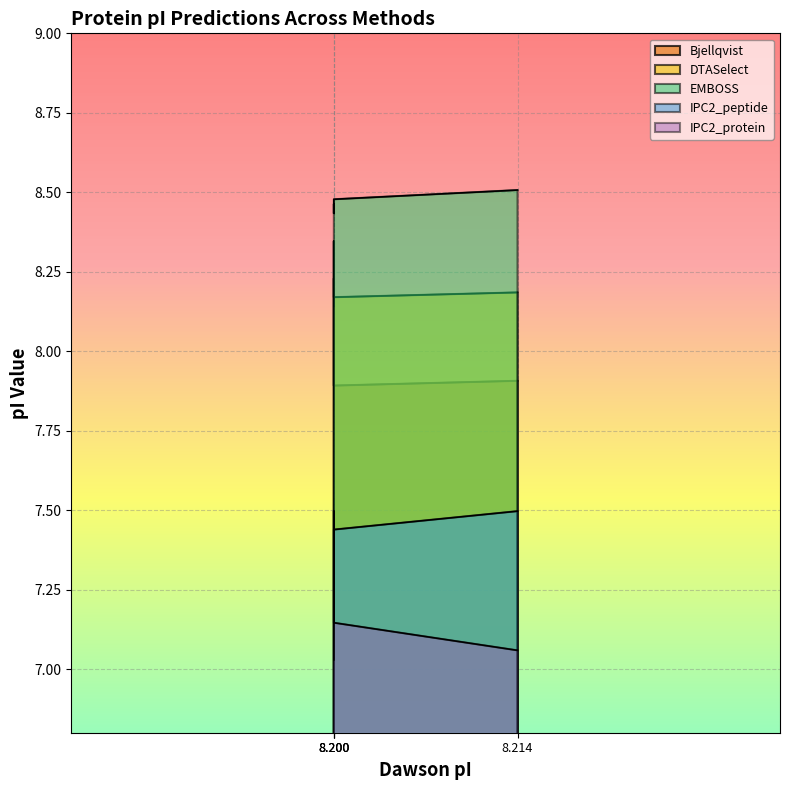

Count the number of data series in this chart.

5